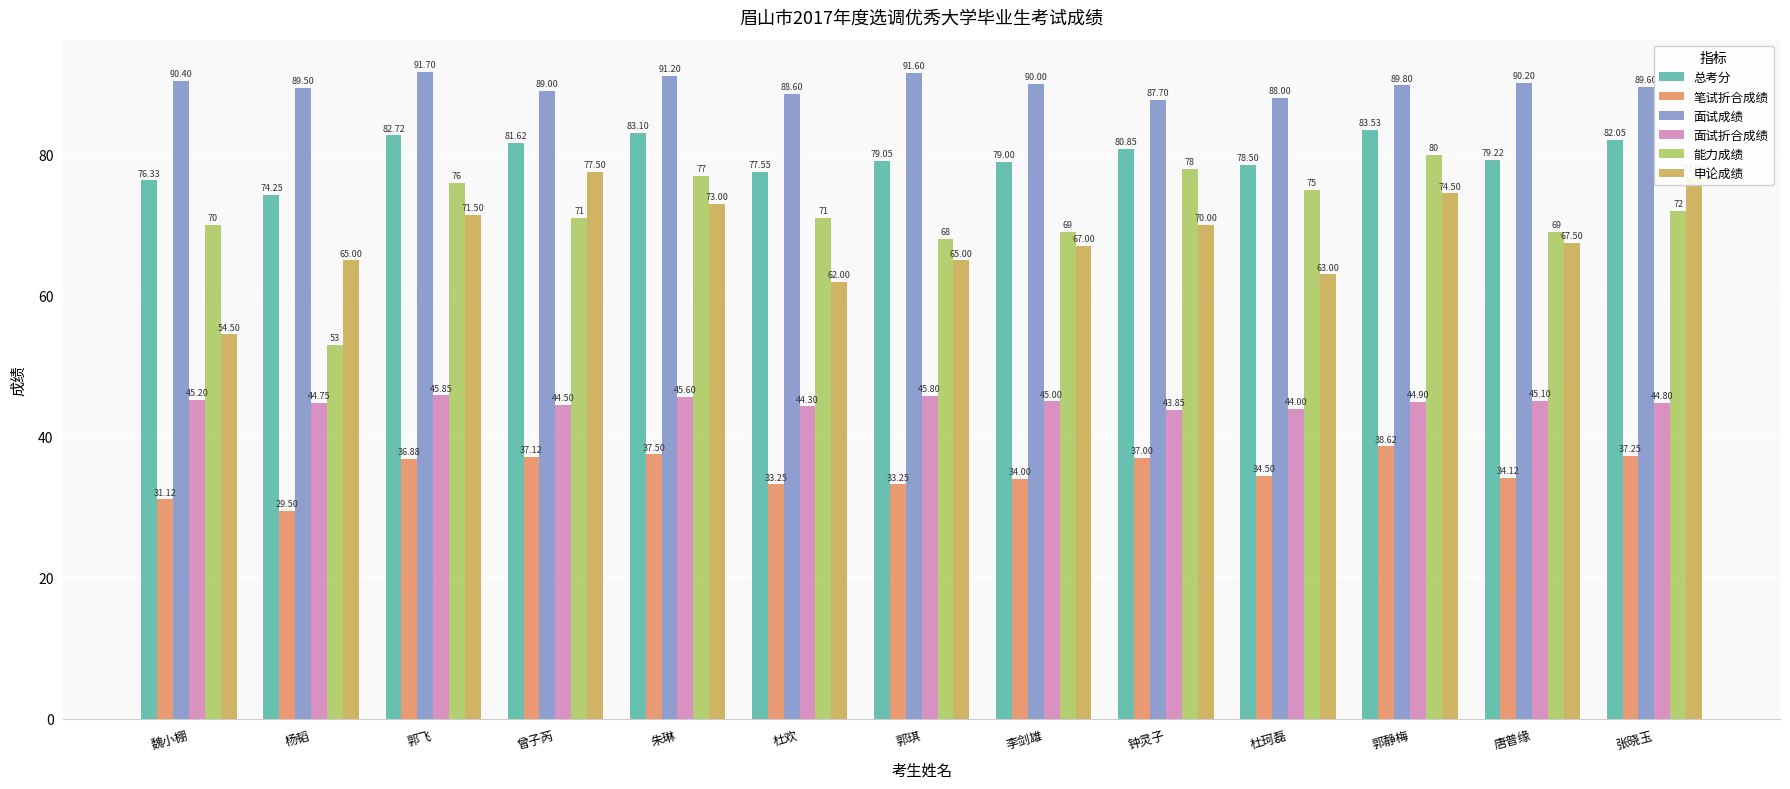

What is the maximum value shown in the chart?

91.7